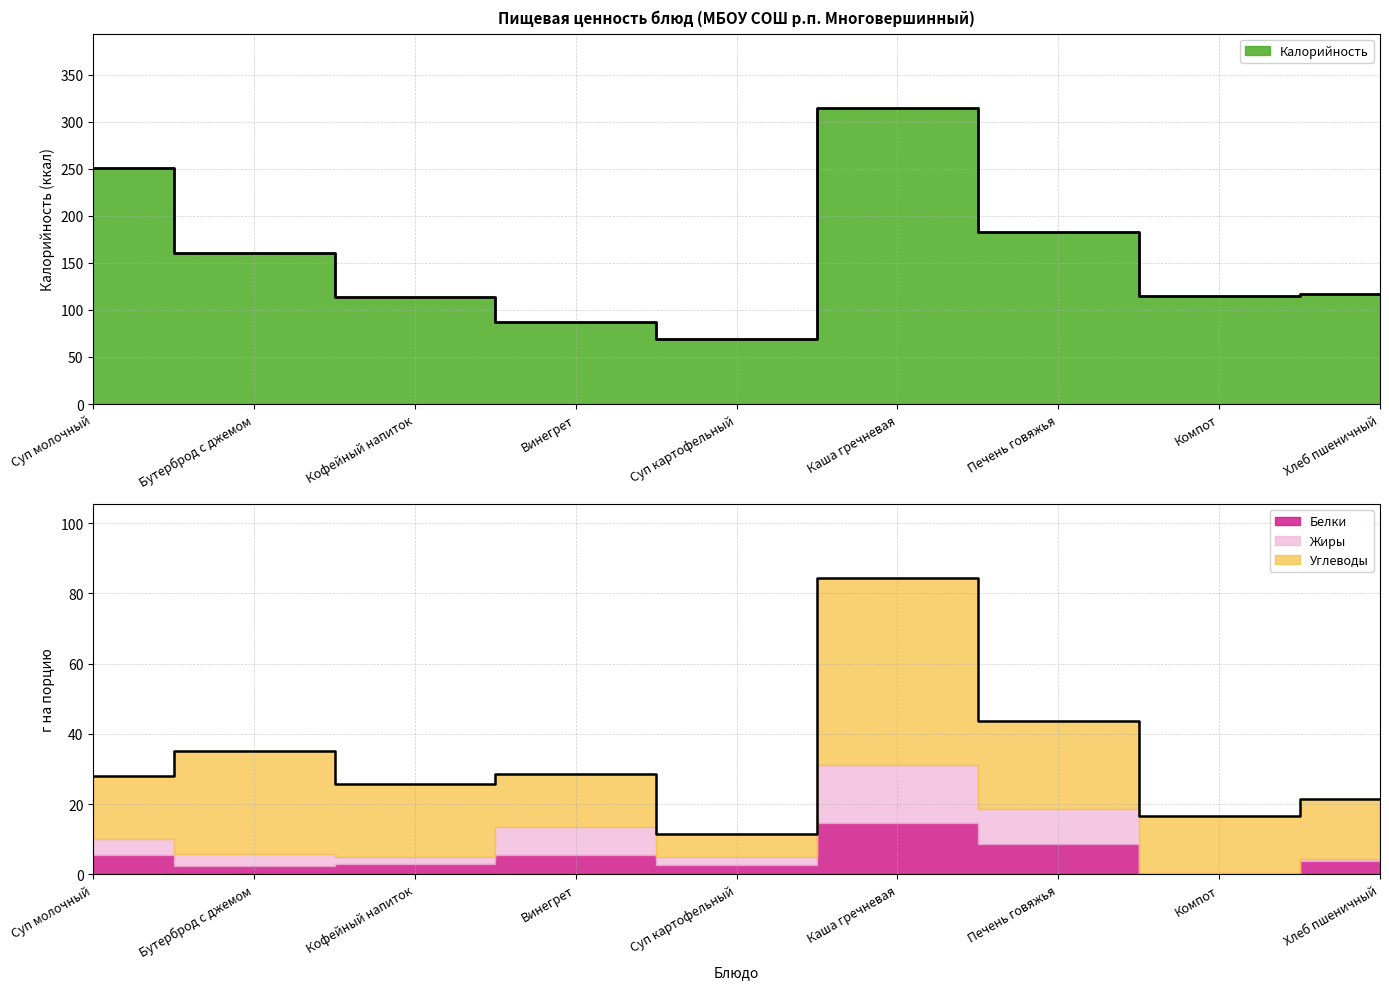

Count the number of categories in the chart.

9